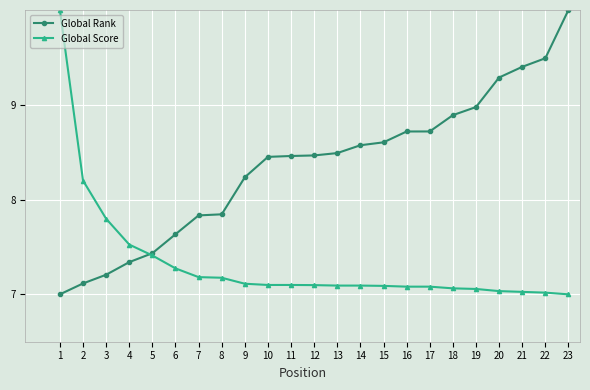

What is the spread (max minus min) of values at 17?

1.6